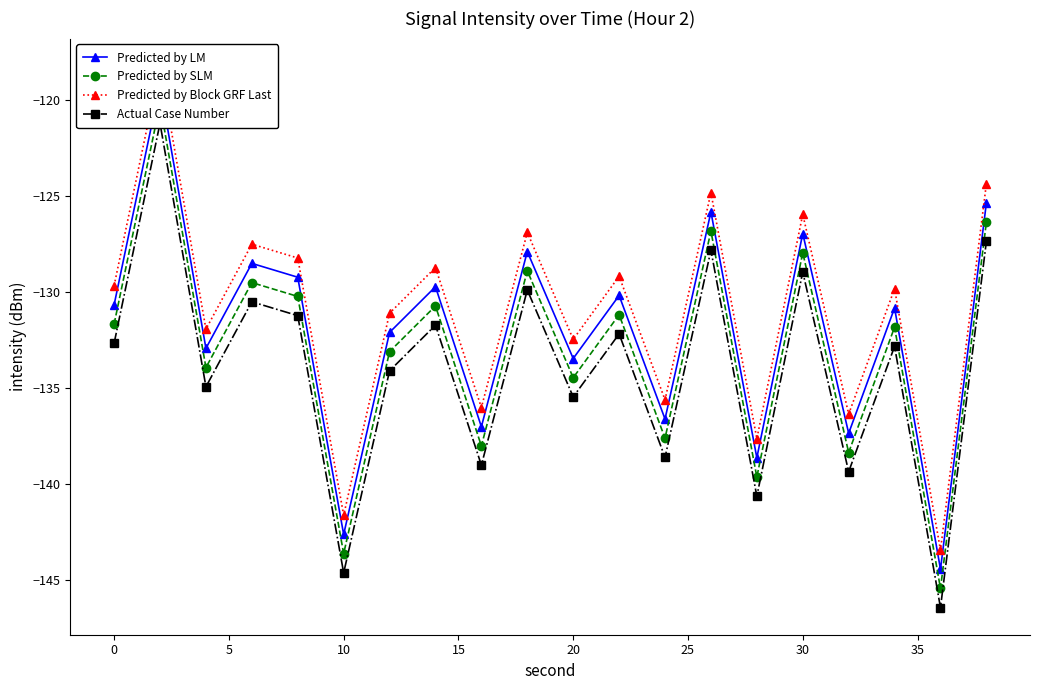

Which series has the widest spread of values?

Predicted by LM